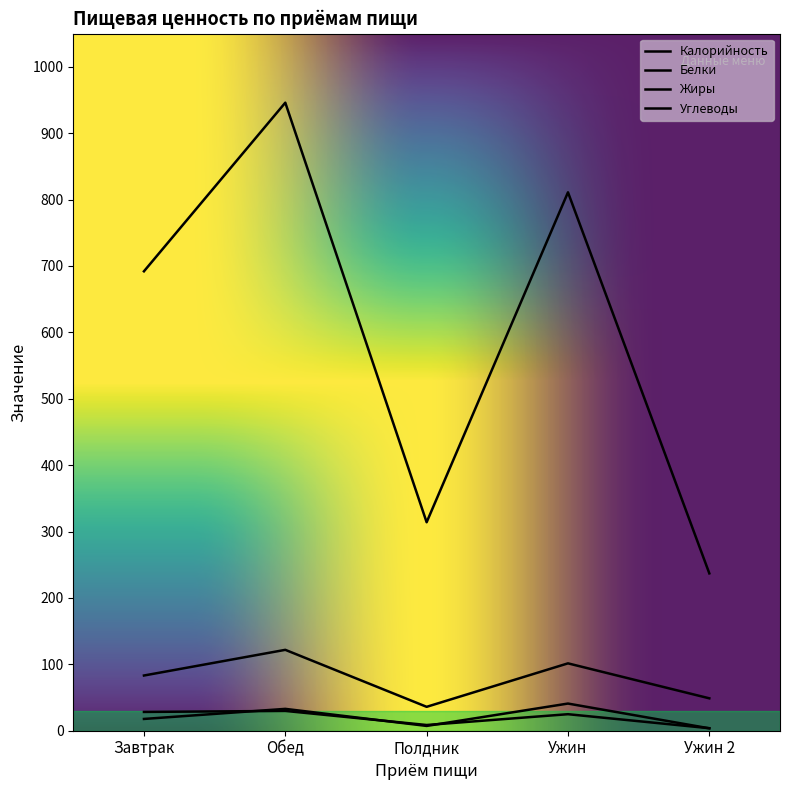

What is the maximum value shown in the chart?

946.0